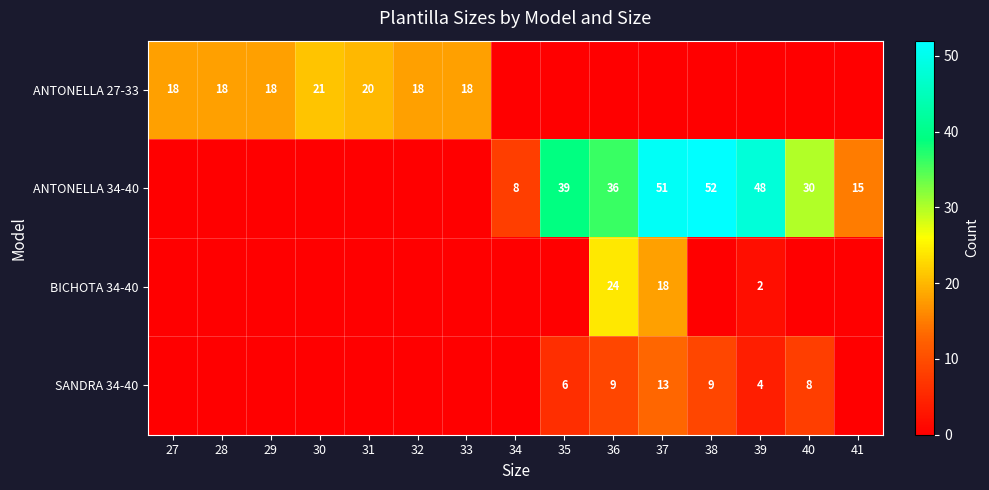

At how many categories does at least one series exceed 40?

3